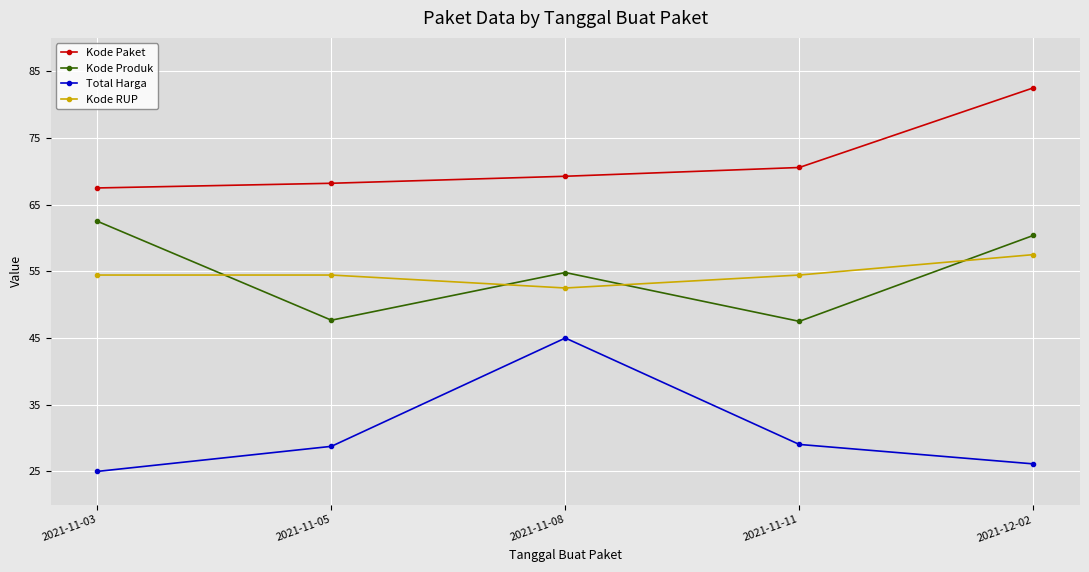

In Kode Produk, how many points are lower than both neighbors (excluding endpoints)?

2